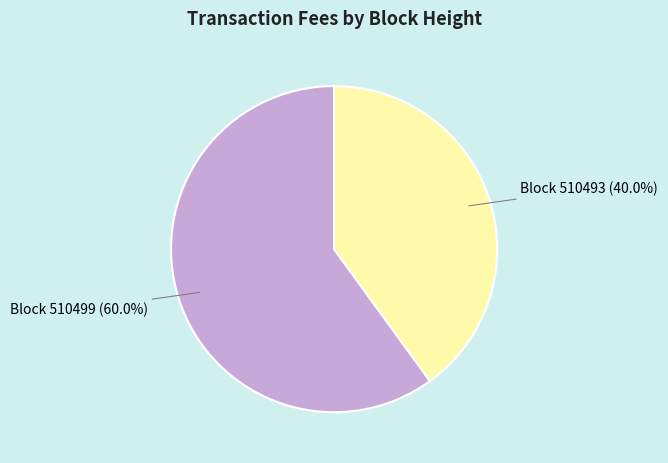

Which category has the smallest portion of the pie?

Block 510493 (40.0%)